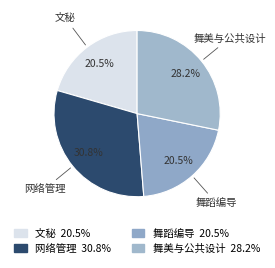

Is there any slice that represents more than half of the pie?

No